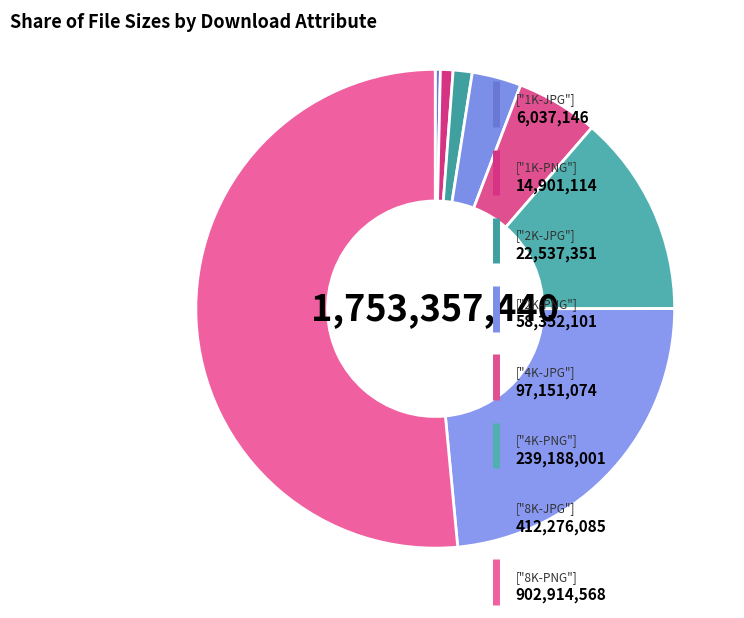

How many slices are in this pie chart?

8